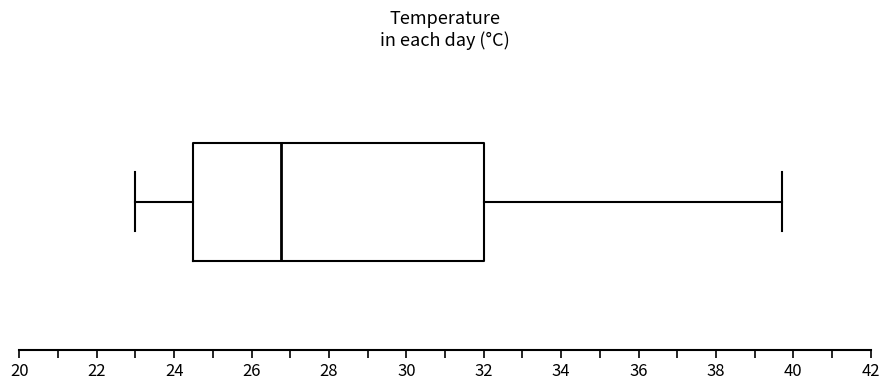

Read this box plot against the x-axis: the position of the median line, the range covered by the box, and the ends of both whiskers. The values are not printed on the chart, so give them approximately, as read against the axis.

median 26.8, box 24.6 to 32.0, whiskers 23.0 to 39.8